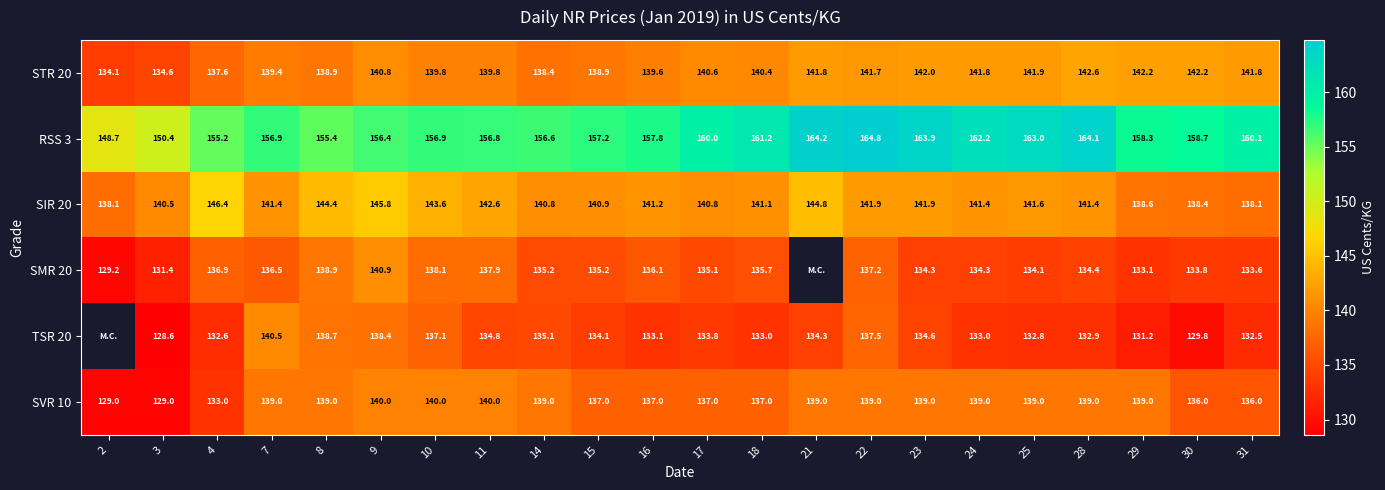

The value of SVR 10 at 4 is 133.0. True or false?

True